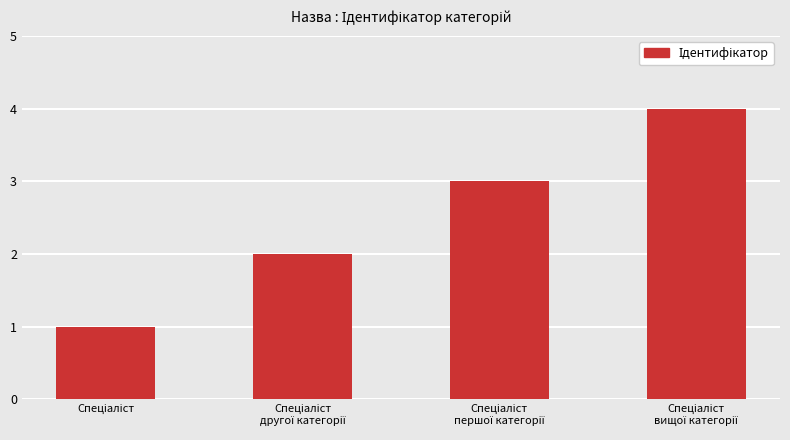

How many categories are shown in the chart?

4